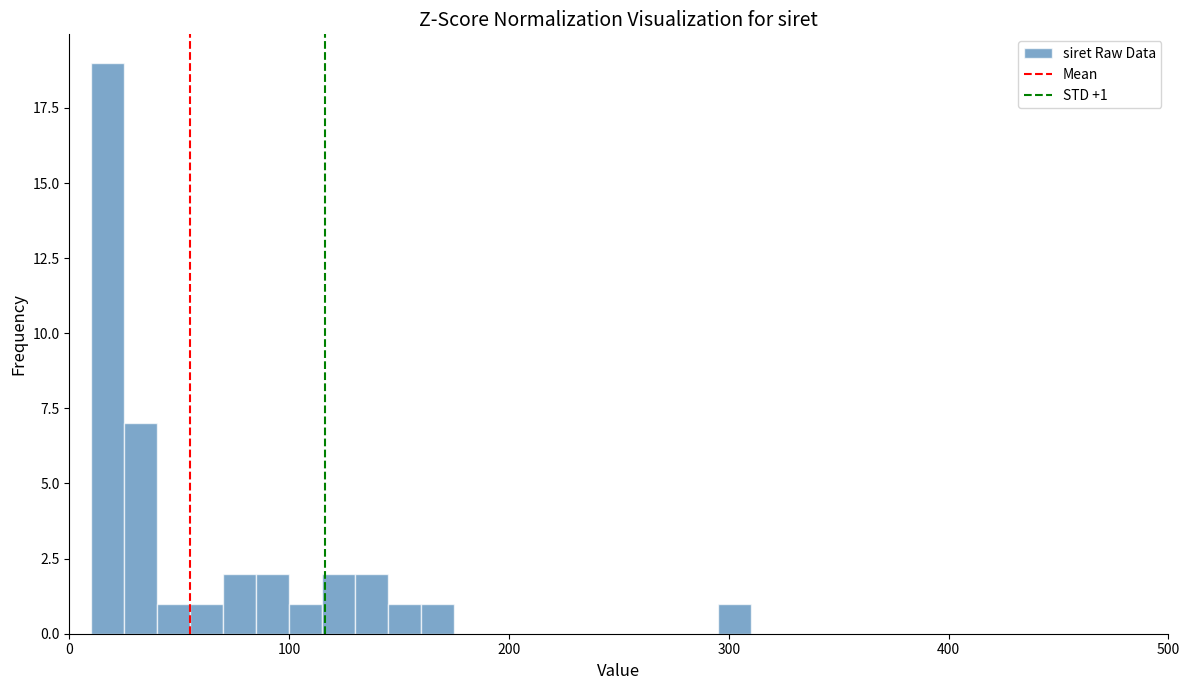

Read against the x-axis, roughly where is the centre of the tallest bar?

20